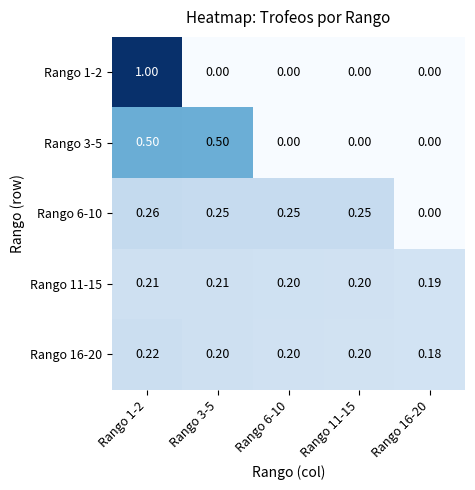

Is the value of Rango 1-2 at Rango 1-2 greater than the value of Rango 16-20 at Rango 3-5?

Yes